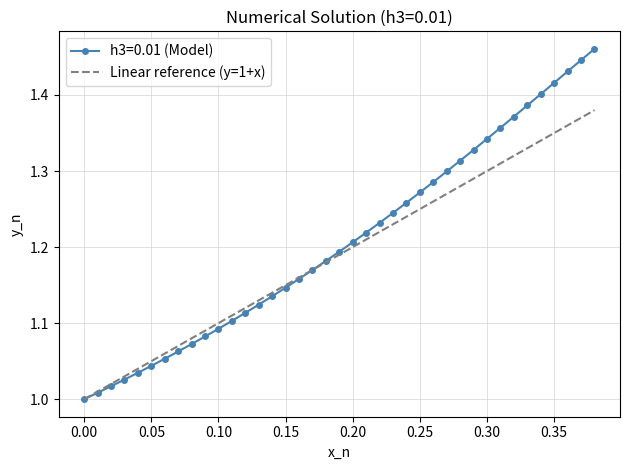

Which series has the widest spread of values?

h3=0.01 (Model)